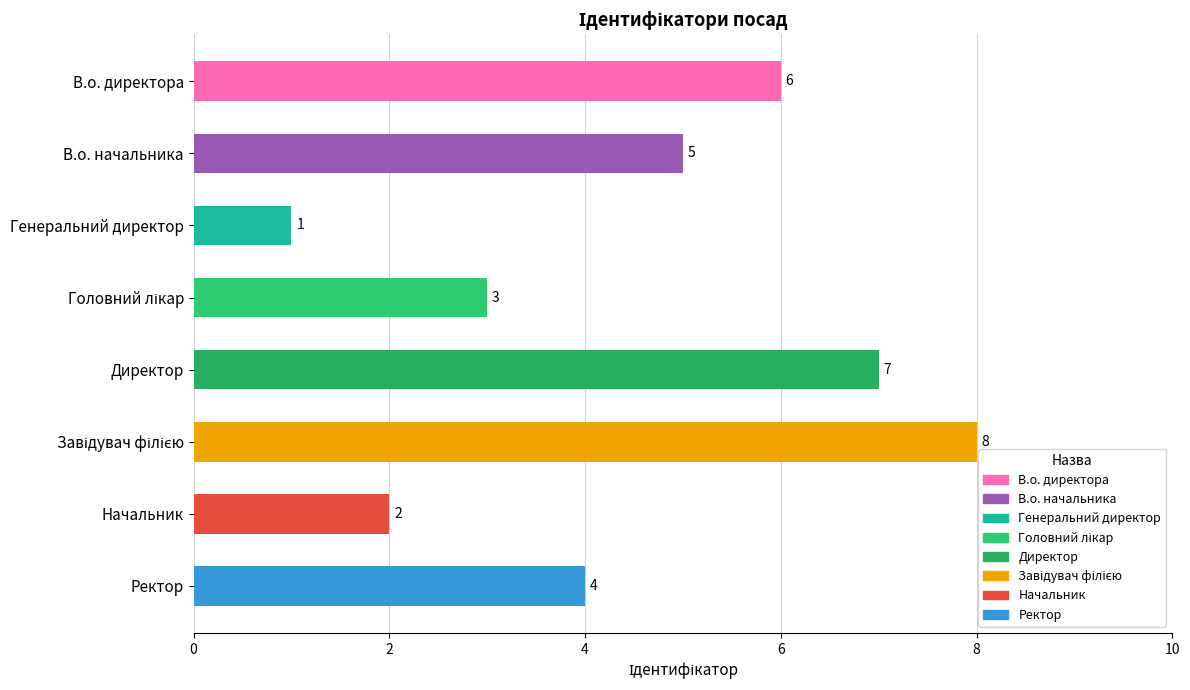

What is the ratio of the value at Ректор to the value at Директор?

0.6